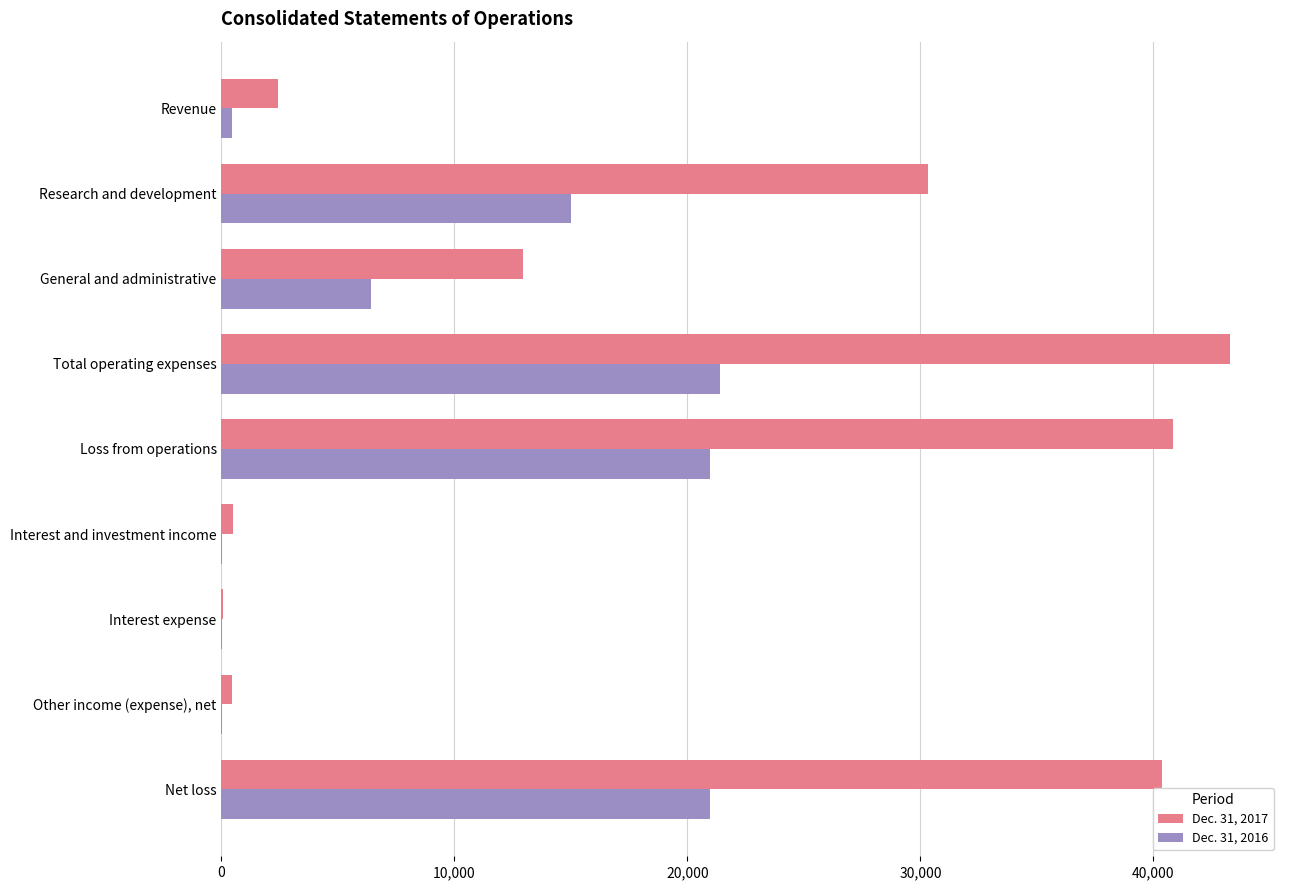

The value of Dec. 31, 2017 at Loss from operations is 40824. True or false?

True